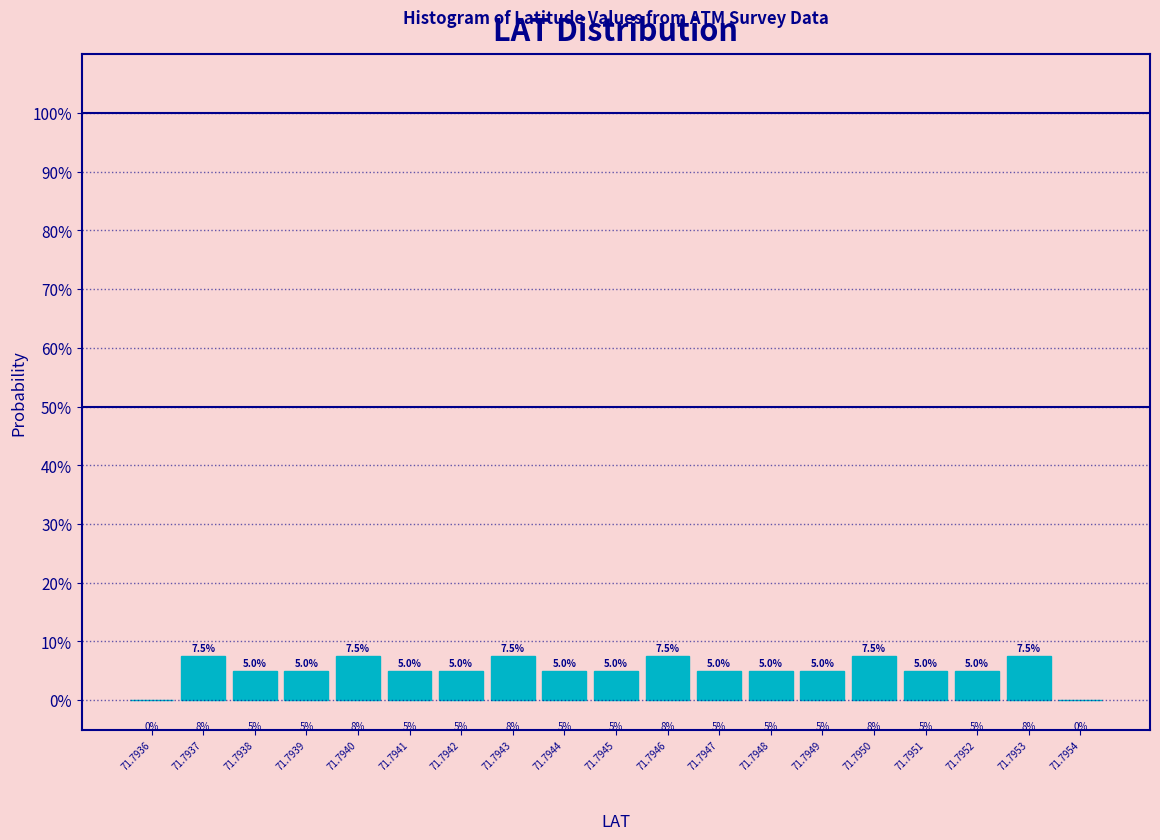

Reading left to right, transcribe all the data shown in this chart.

71.7936=0.0	71.7937=7.5	71.7938=5.0	71.7939=5.0	71.7940=7.5	71.7941=5.0	71.7942=5.0	71.7943=7.5	71.7944=5.0	71.7945=5.0	71.7946=7.5	71.7947=5.0	71.7948=5.0	71.7949=5.0	71.7950=7.5	71.7951=5.0	71.7952=5.0	71.7953=7.5	71.7954=0.0